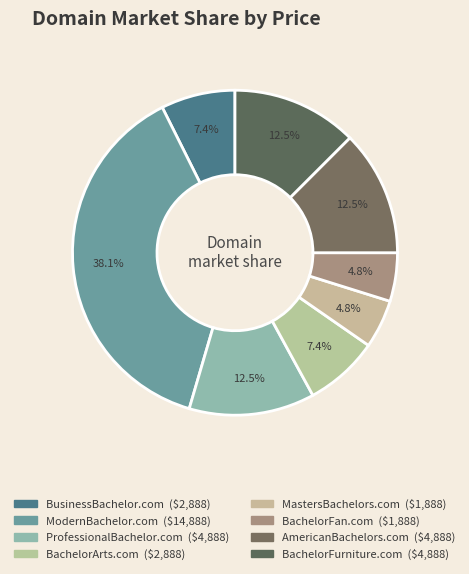

What is the change in value from ModernBachelor.com to BachelorFan.com?

-13000